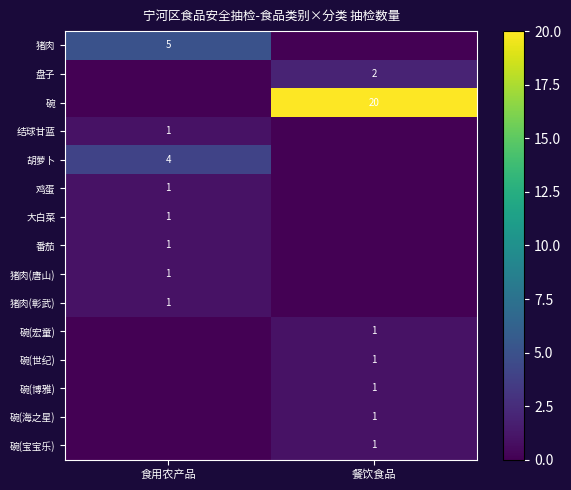

Is it true that 碗(世纪) equals 1 at 餐饮食品?

True